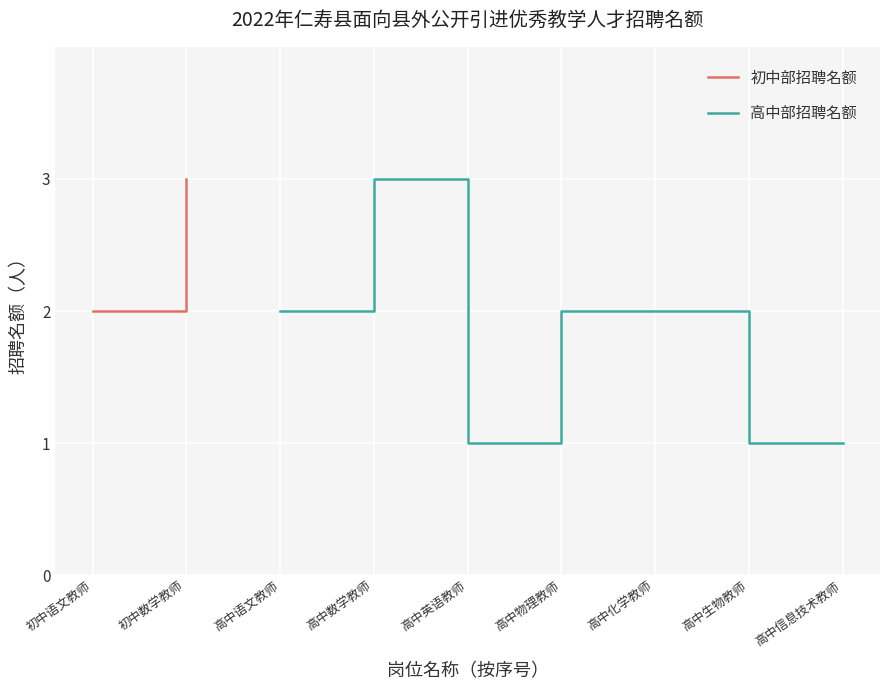

Is it true that 高中部招聘名额 equals 2 at 高中生物教师?

False